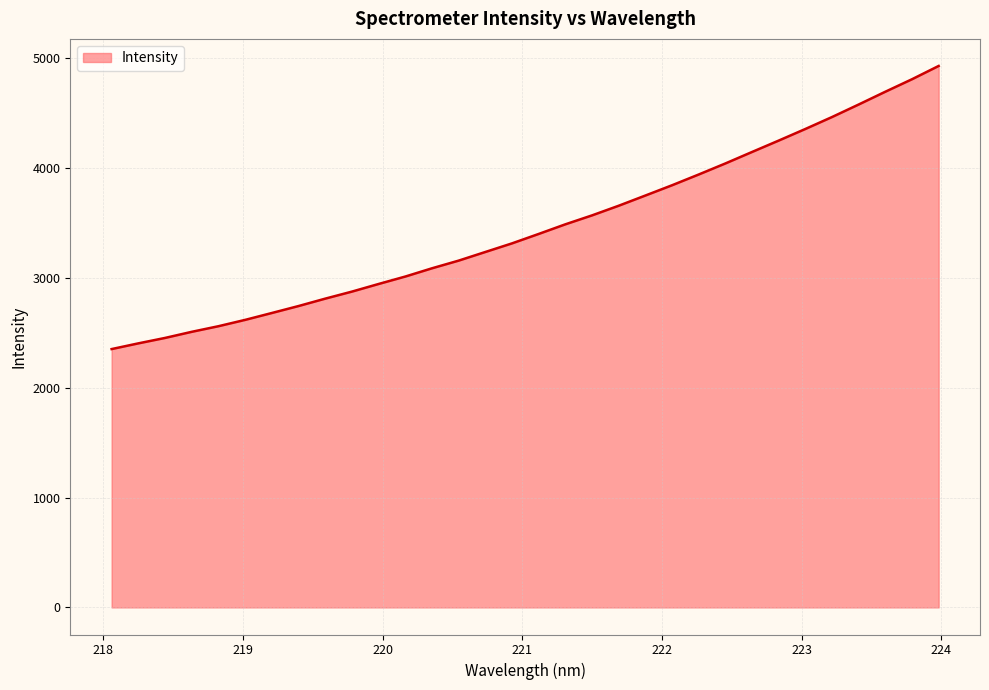

What is the difference between the maximum and minimum values?

2576.5